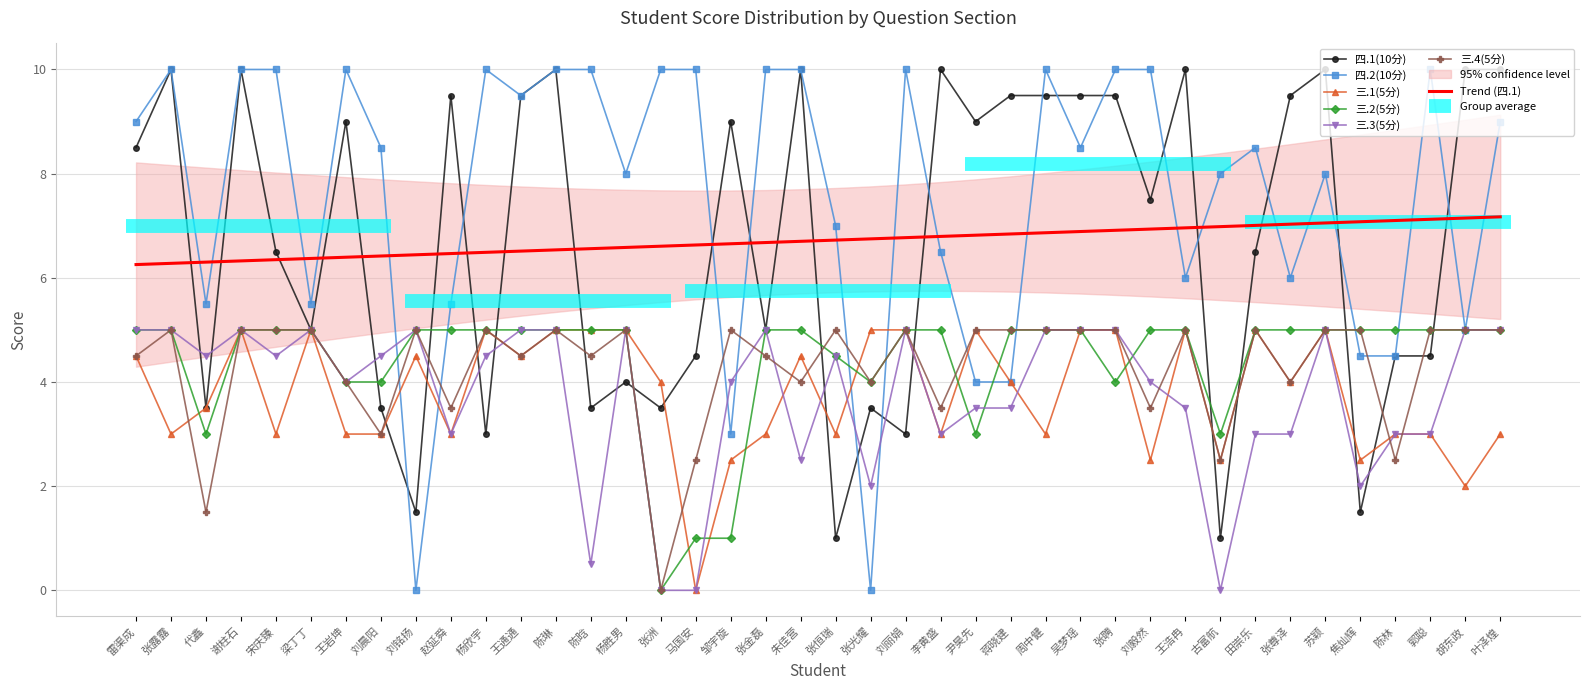

Is the value of 三.2(5分) at 邹宇旋 greater than the value of 三.1(5分) at 郭聪?

No